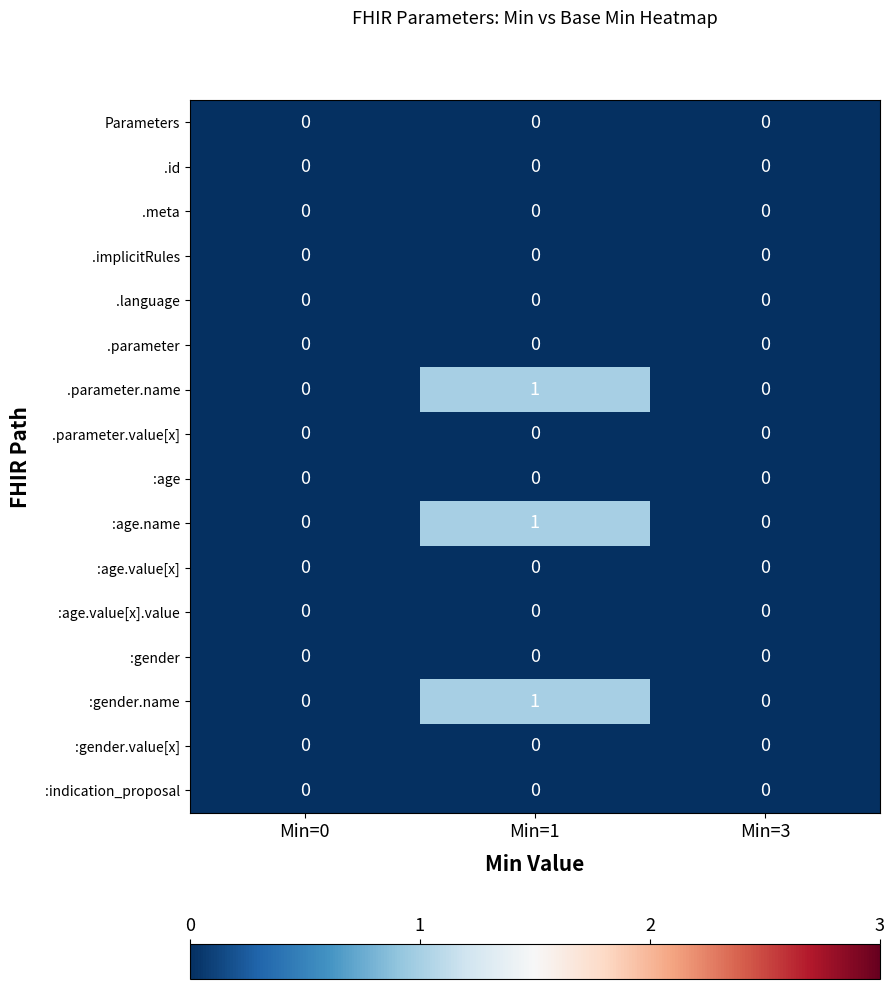

At which category is the sum across all series the highest?

Min=1